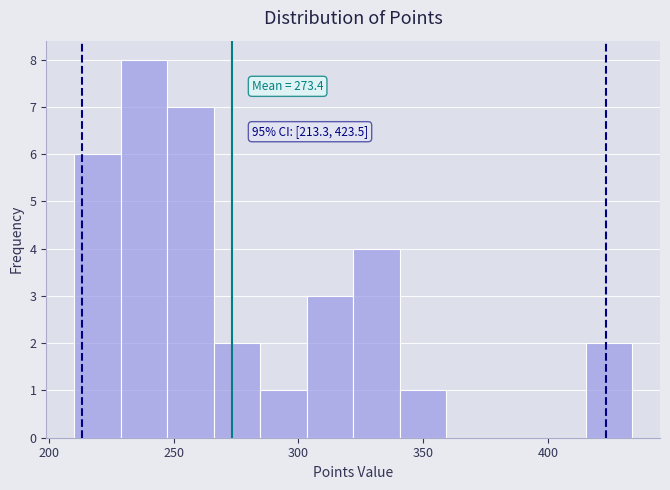

Read against the x-axis, roughly where is the centre of the tallest bar?

240